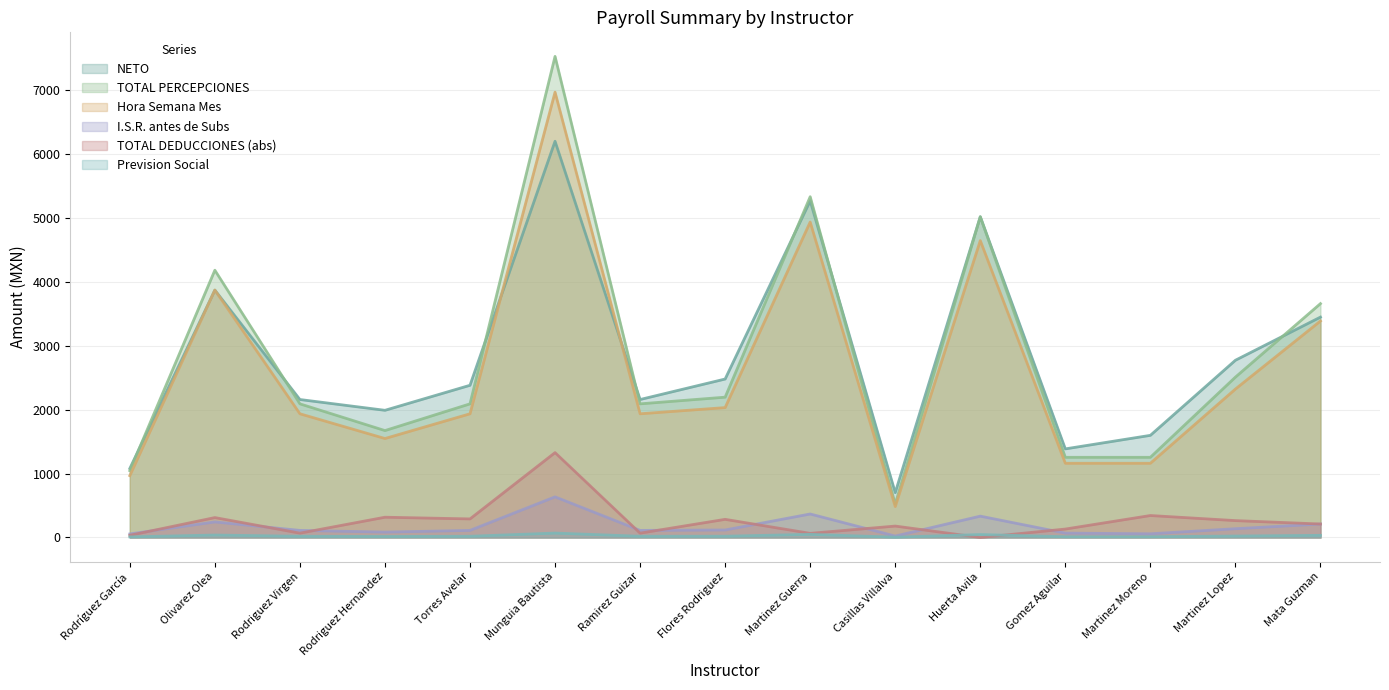

What is the label of the 2nd point from the right?

Martinez Lopez